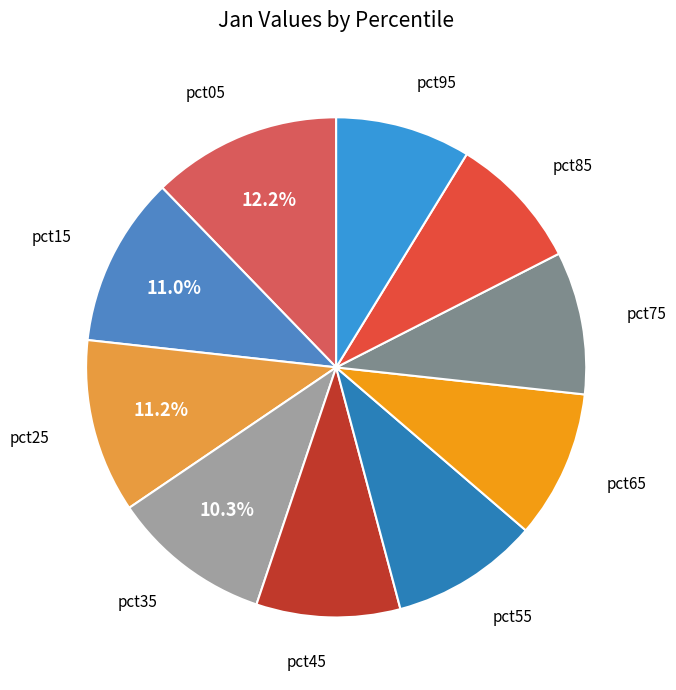

To the nearest percent, what is the average slice percentage?

10%